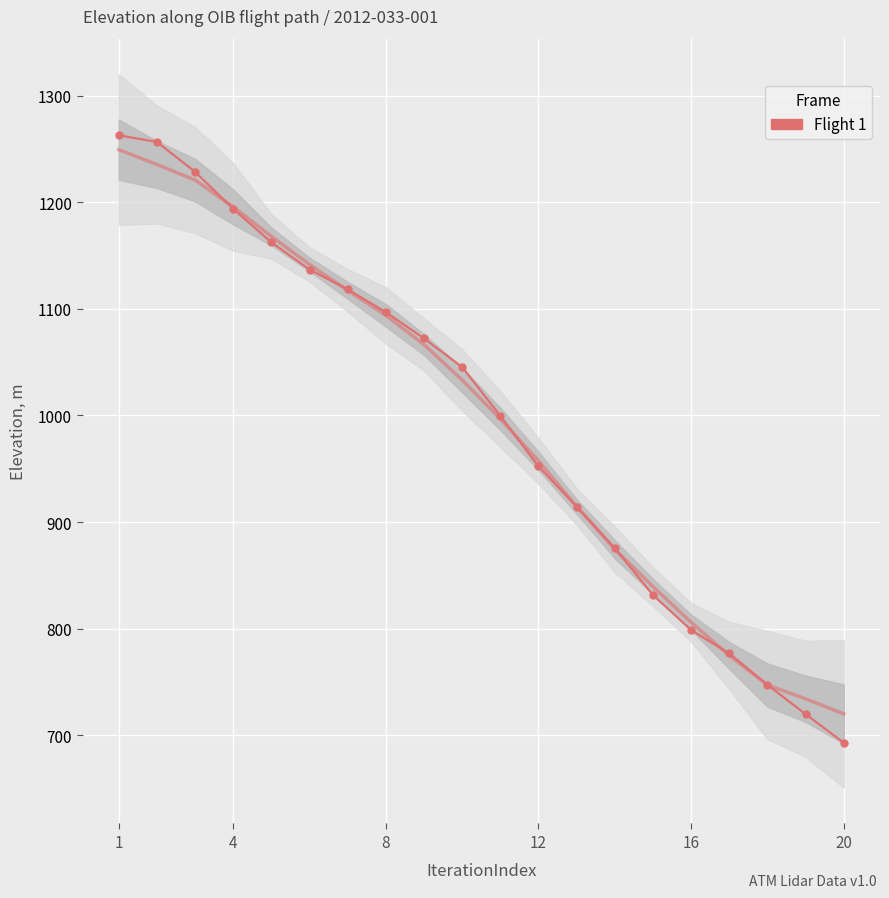

Which has a higher value, 12 or 11?

11